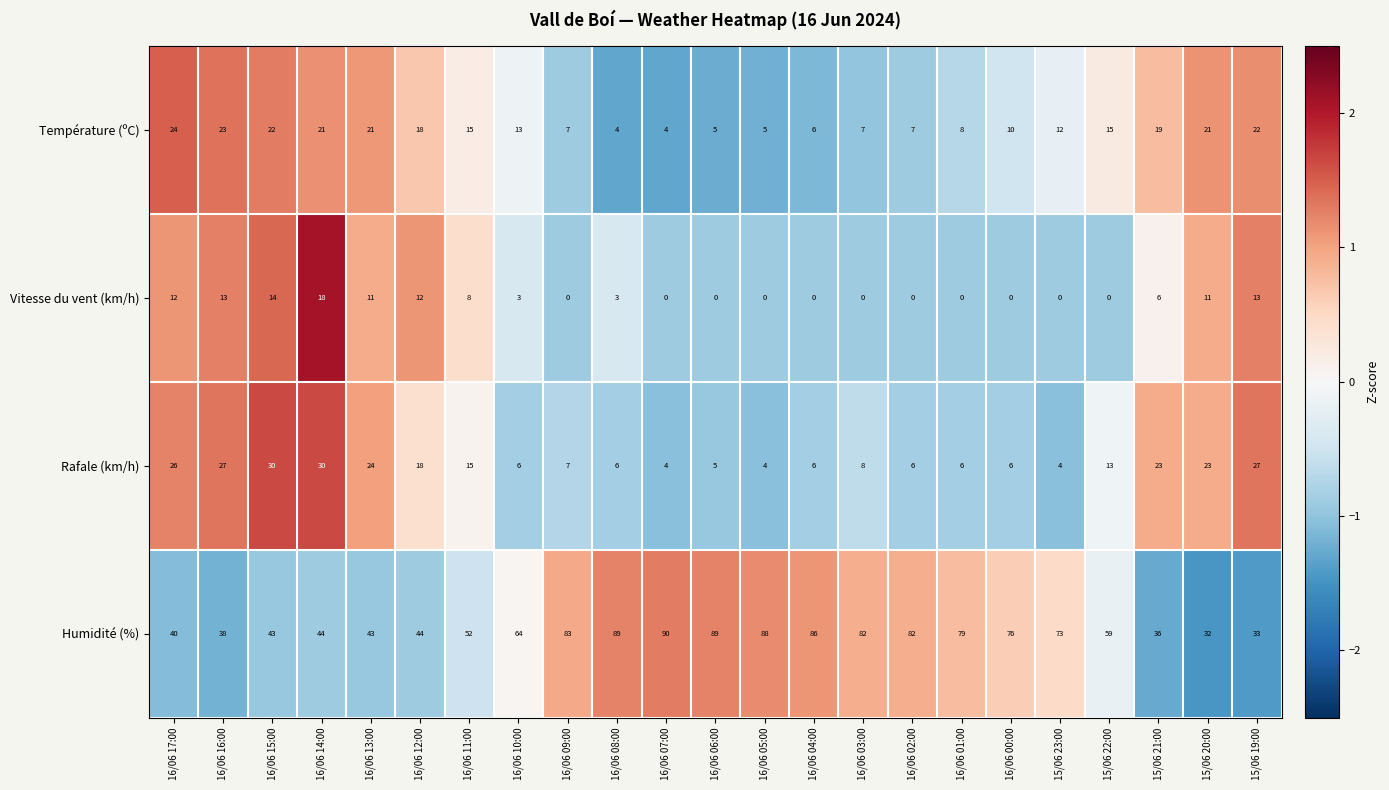

What is the sum of the Rafale (km/h) values at 16/06 10:00 and 16/06 12:00?

24